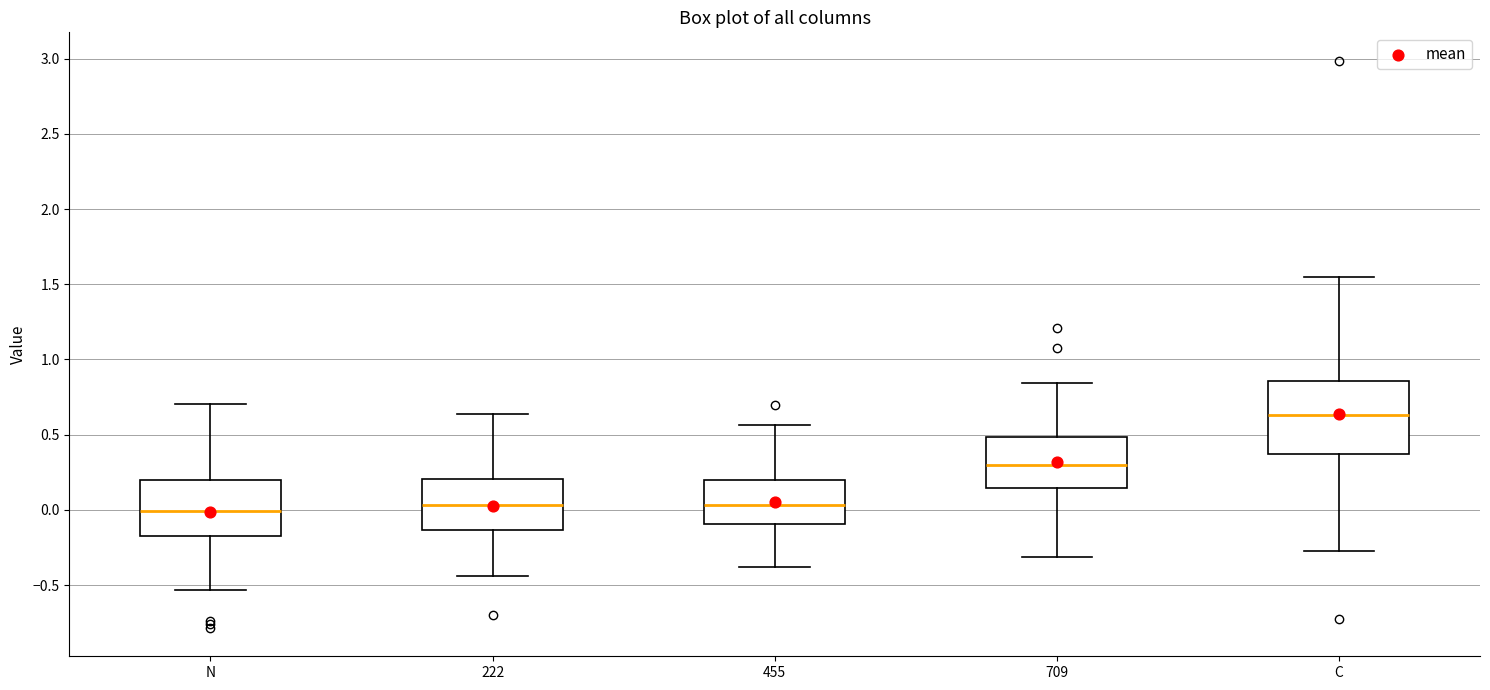

Which box is the tallest, from its lower edge to its upper edge?

C